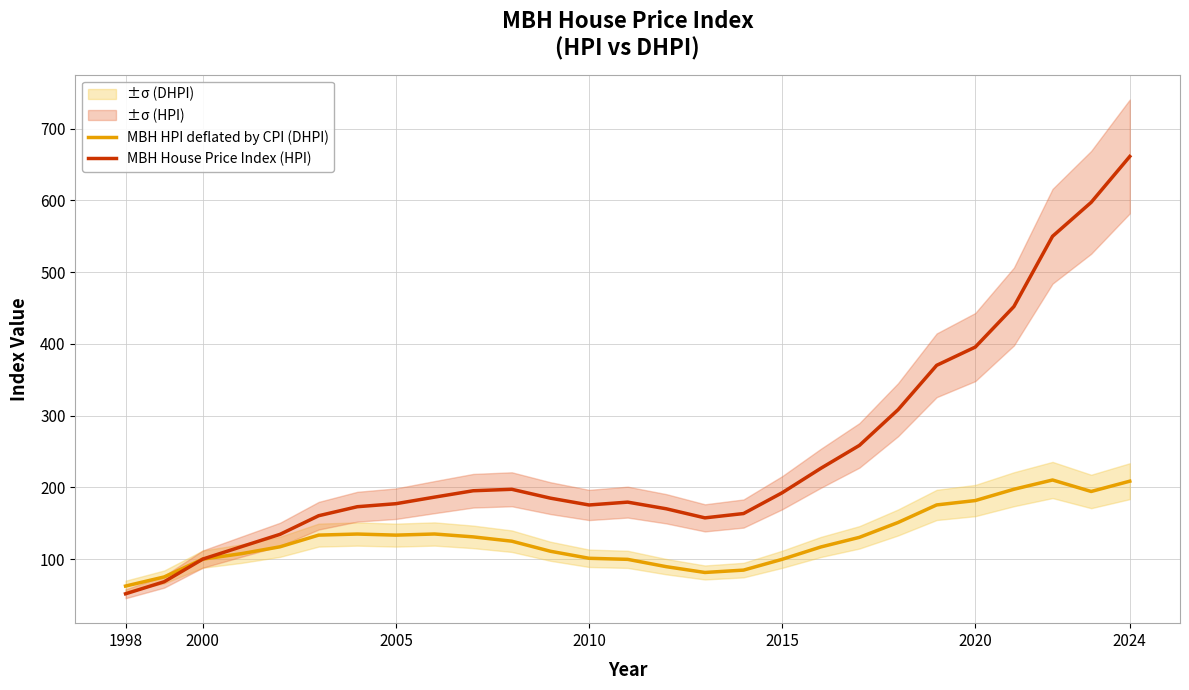

Count the number of categories in the chart.

27